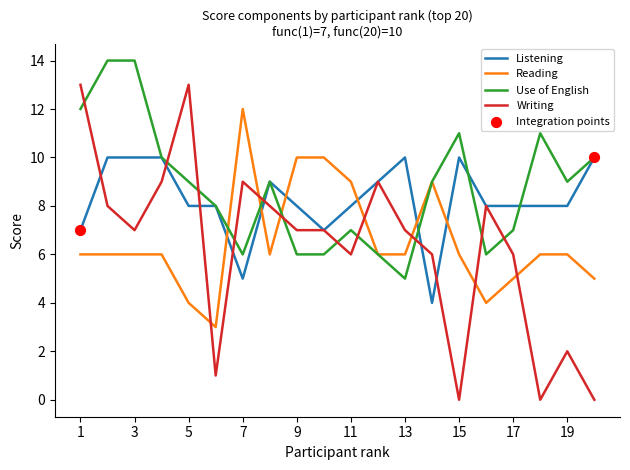

List the series in order of their peak value, highest first.

Use of English, Writing, Reading, Listening